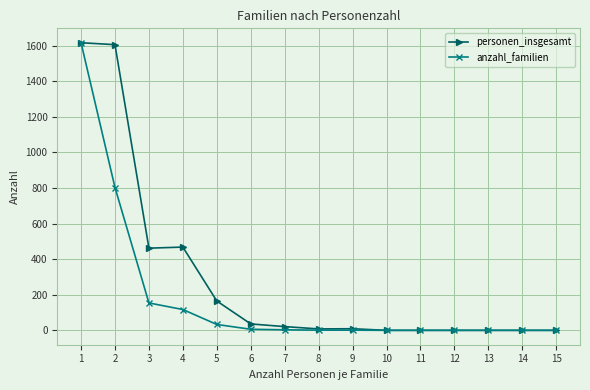

At which category is the sum across all series the highest?

1